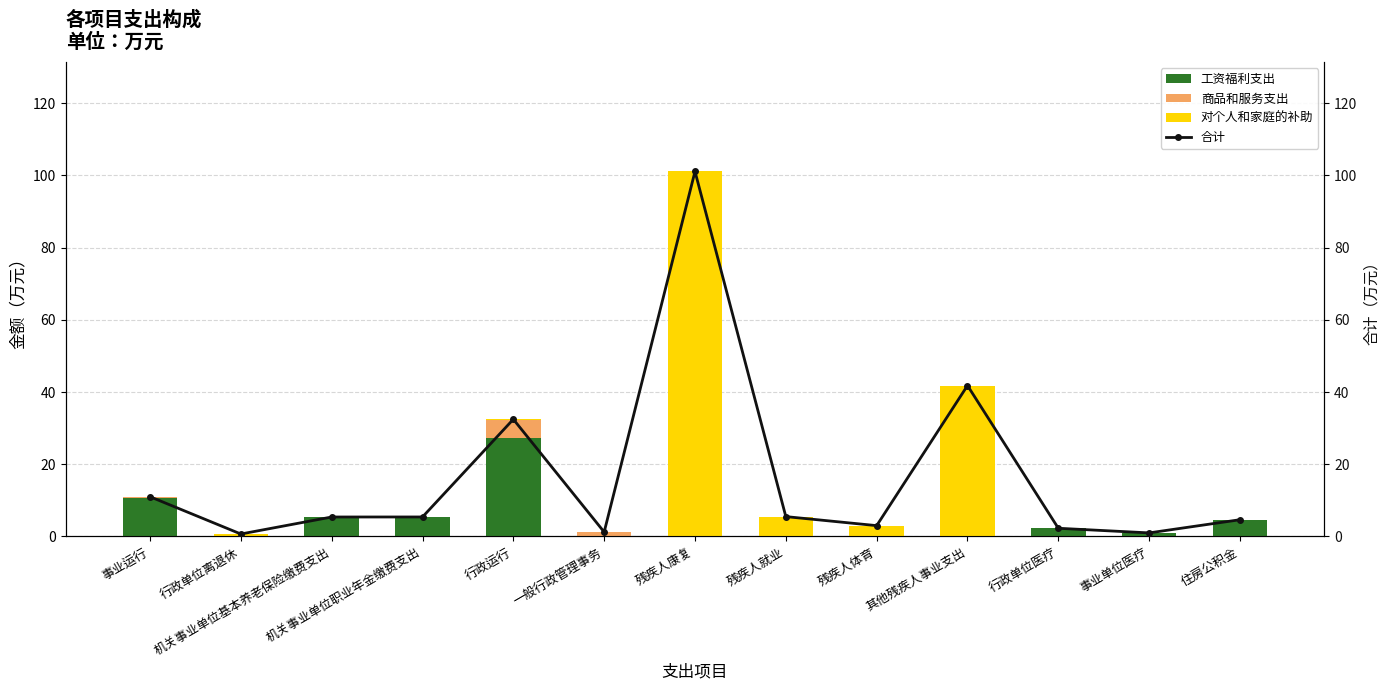

Where is 对个人和家庭的补助 nearest to the value 50?

其他残疾人事业支出